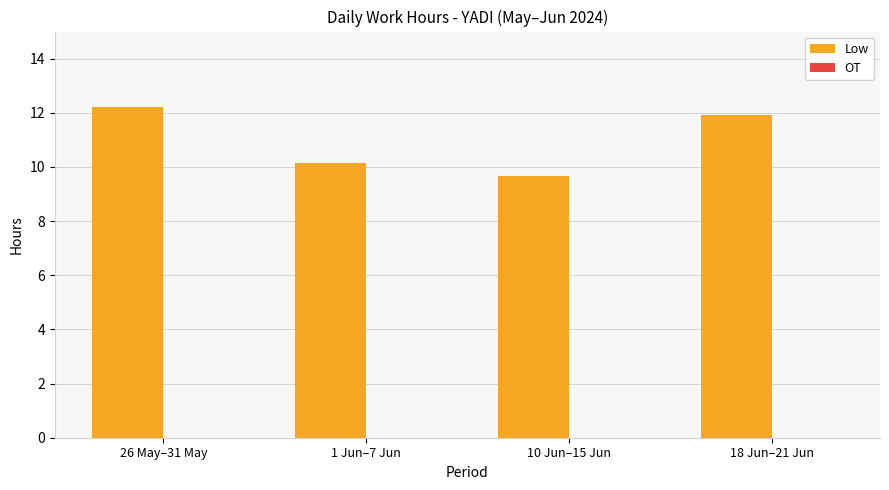

Between 1 Jun–7 Jun and 26 May–31 May, which is larger?

26 May–31 May